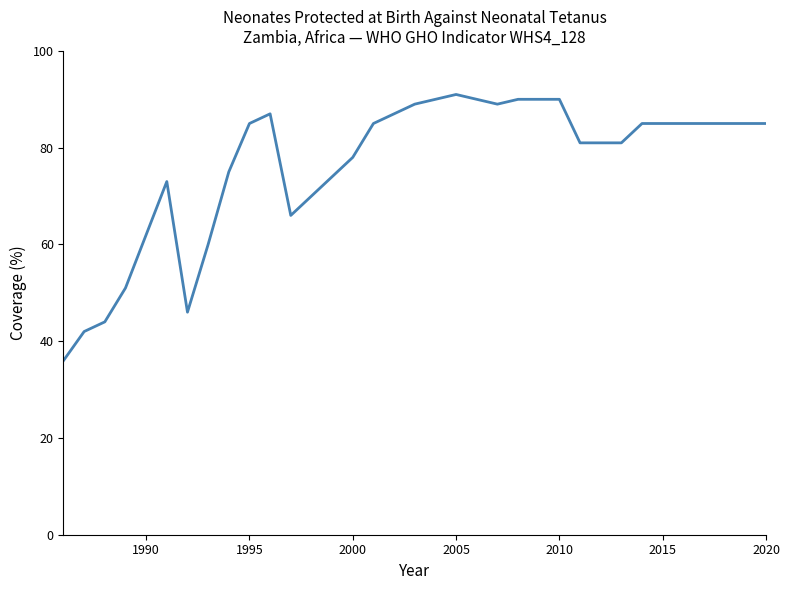

What is the difference between the maximum and minimum values?

55